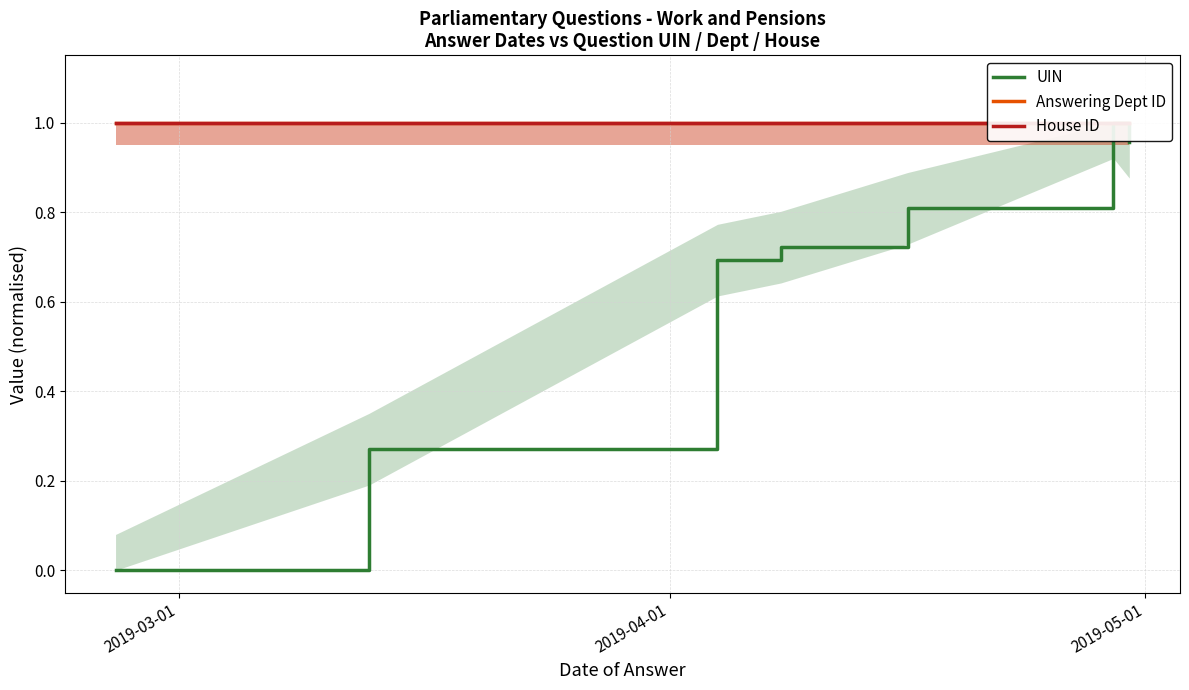

Reading right to left, what are all the values shown in this chart?

UIN: 1.0	1.0	0.8	0.7	0.7	0.3	0.0
Answering Dept ID: 1.0	1.0	1.0	1.0	1.0	1.0	1.0
House ID: 1.0	1.0	1.0	1.0	1.0	1.0	1.0